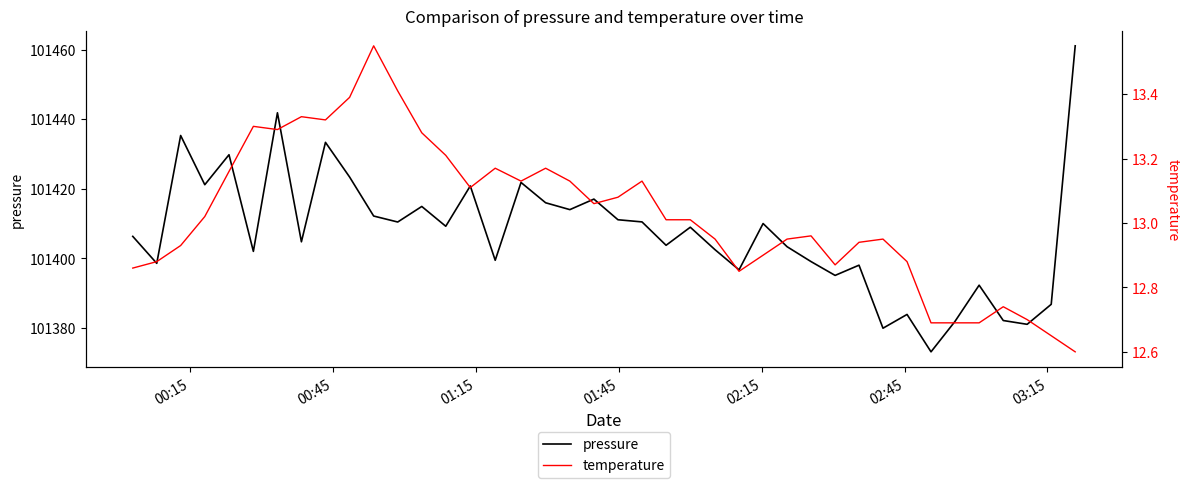

How many values in the pressure series exceed 101408?

20